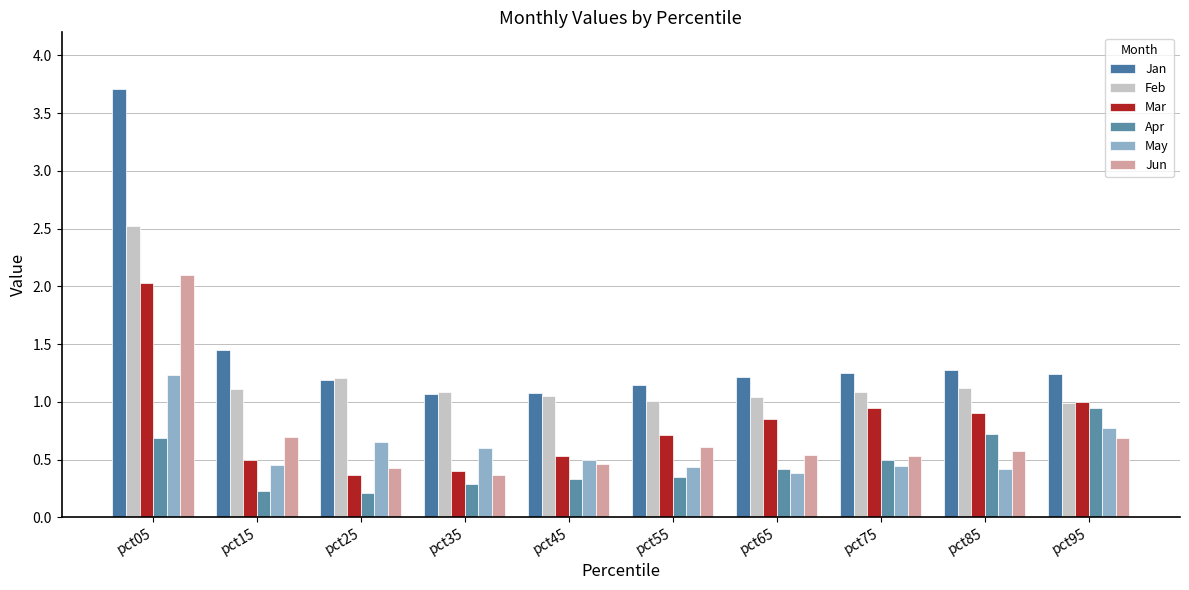

What is the difference between the second highest and second lowest values in the May series?

0.3